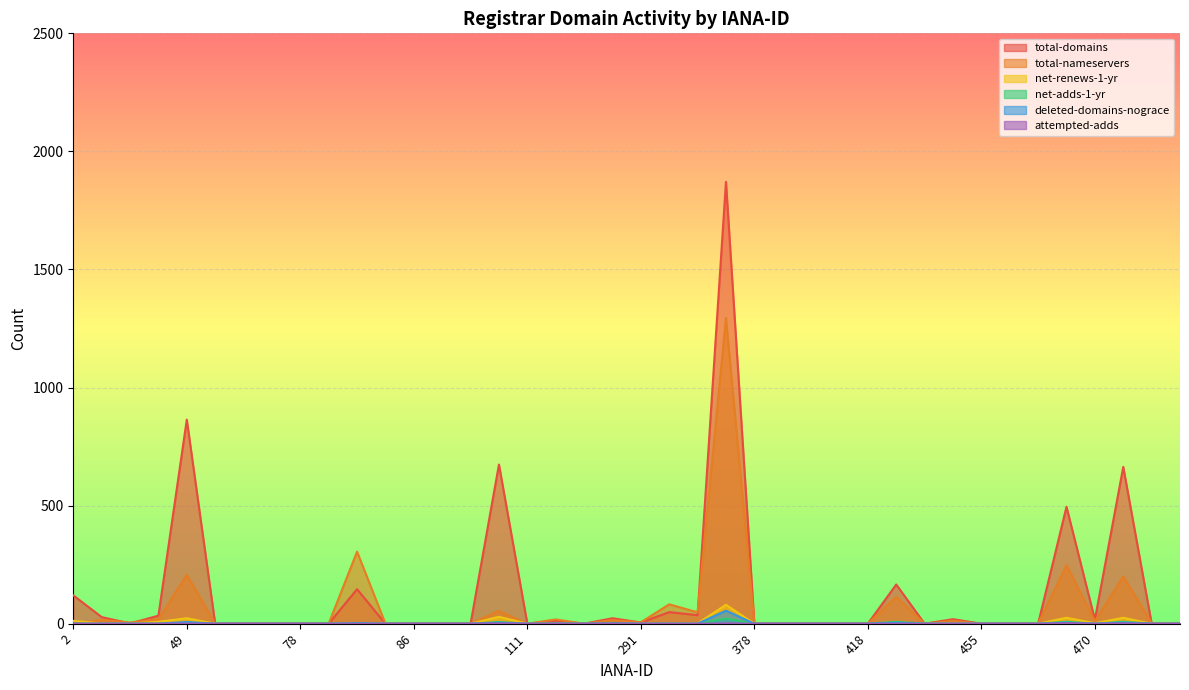

What are all the series names shown in the legend?

total-domains, total-nameservers, net-renews-1-yr, net-adds-1-yr, deleted-domains-nograce, attempted-adds